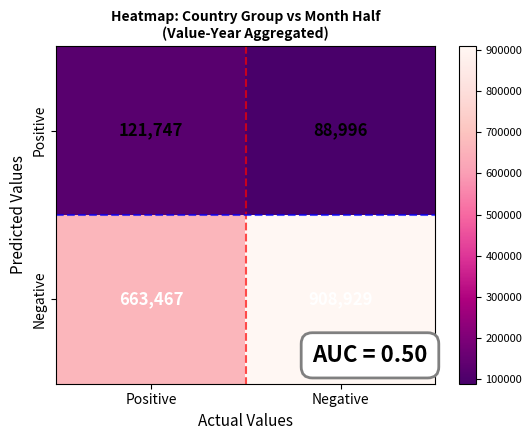

What value does the Positive series have at Negative, to the nearest 10?

89000